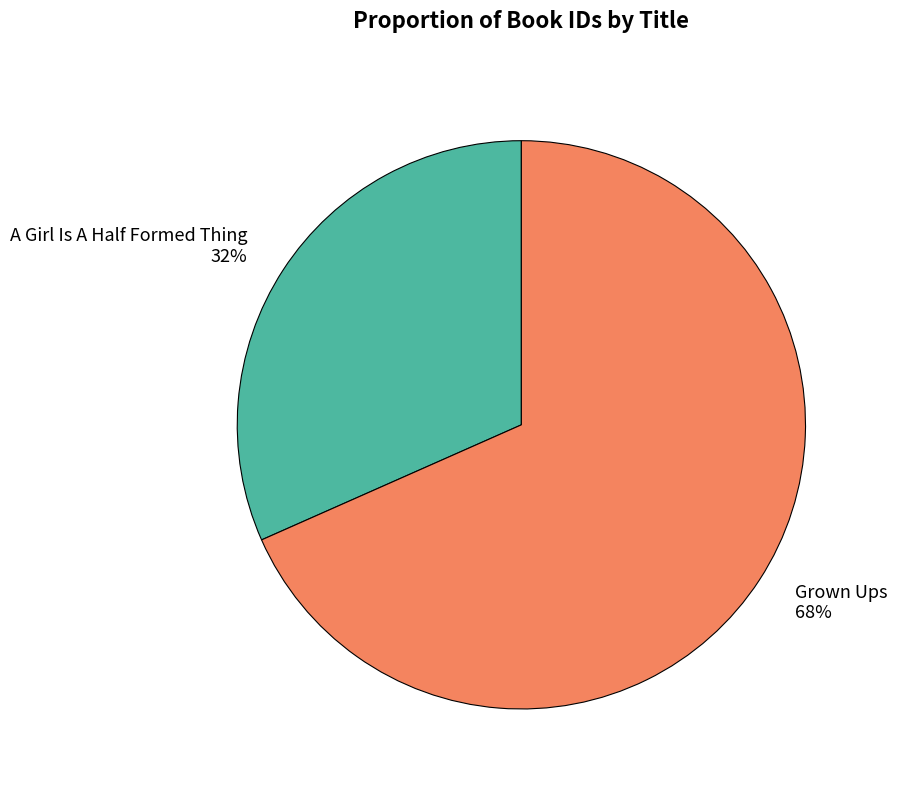

Is the sum of Grown Ups and A Girl Is A Half Formed Thing greater than half?

Yes